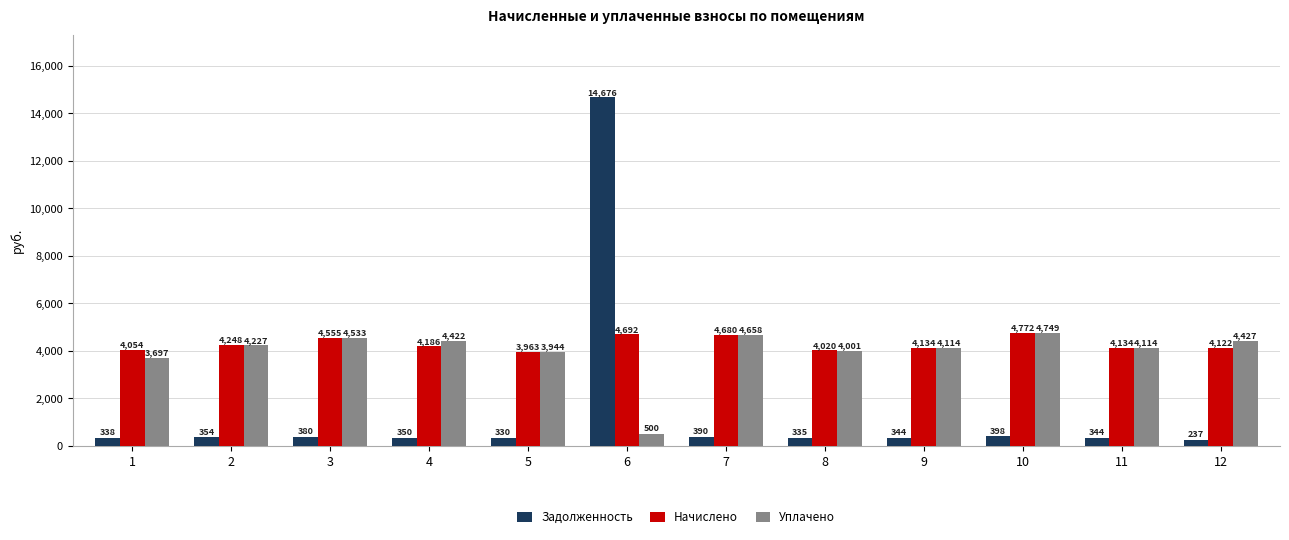

What is the value of the Начислено bar at the 1st from the left?

4054.1